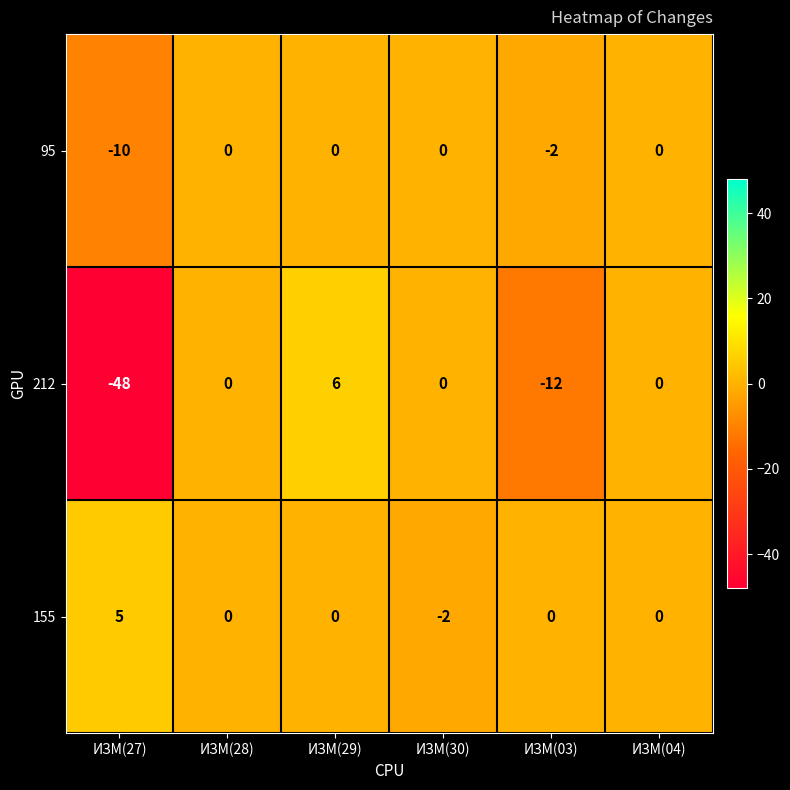

Reading left to right, what are all the values shown in this chart?

95: -10	0	0	0	-2	0
212: -48	0	6	0	-12	0
155: 5	0	0	-2	0	0